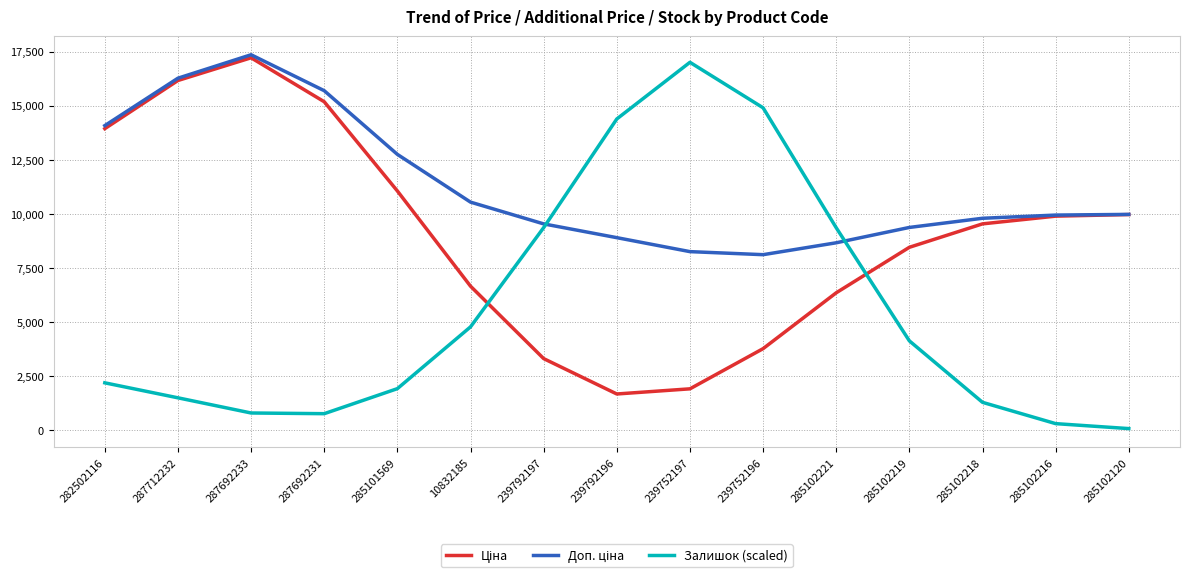

Between 285102219 and 285102216, which series saw the biggest shift?

Залишок (scaled)